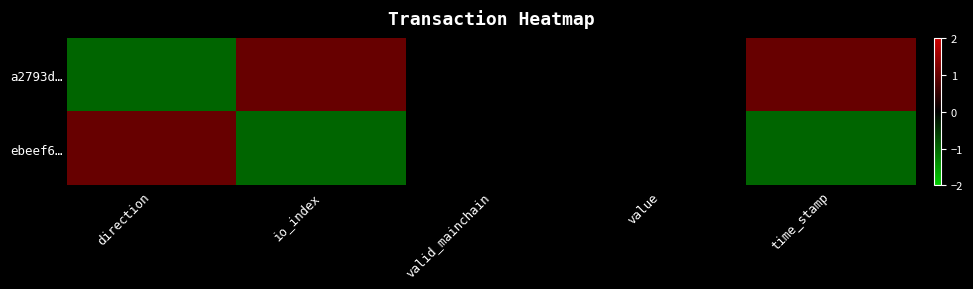

Which label corresponds to the largest value in the chart?

io_index